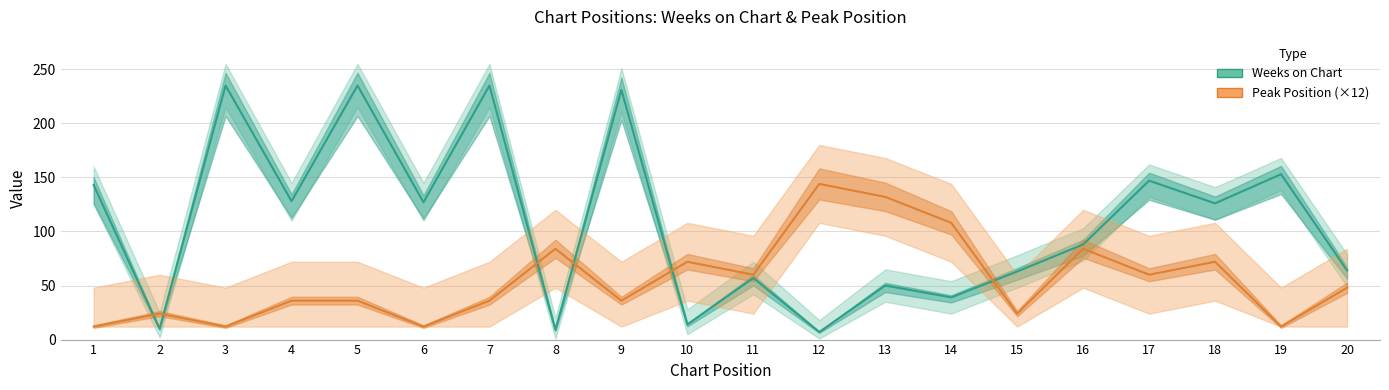

Reading left to right, what are all the values shown in this chart?

Weeks on Chart: 1=143	2=10	3=235	4=128	5=235	6=127	7=235	8=9	9=231	10=14	11=57	12=7	13=50	14=39	15=63	16=88	17=147	18=126	19=153	20=64
Peak Position (×12): 1=12	2=24	3=12	4=36	5=36	6=12	7=36	8=84	9=36	10=72	11=60	12=144	13=132	14=108	15=24	16=84	17=60	18=72	19=12	20=48